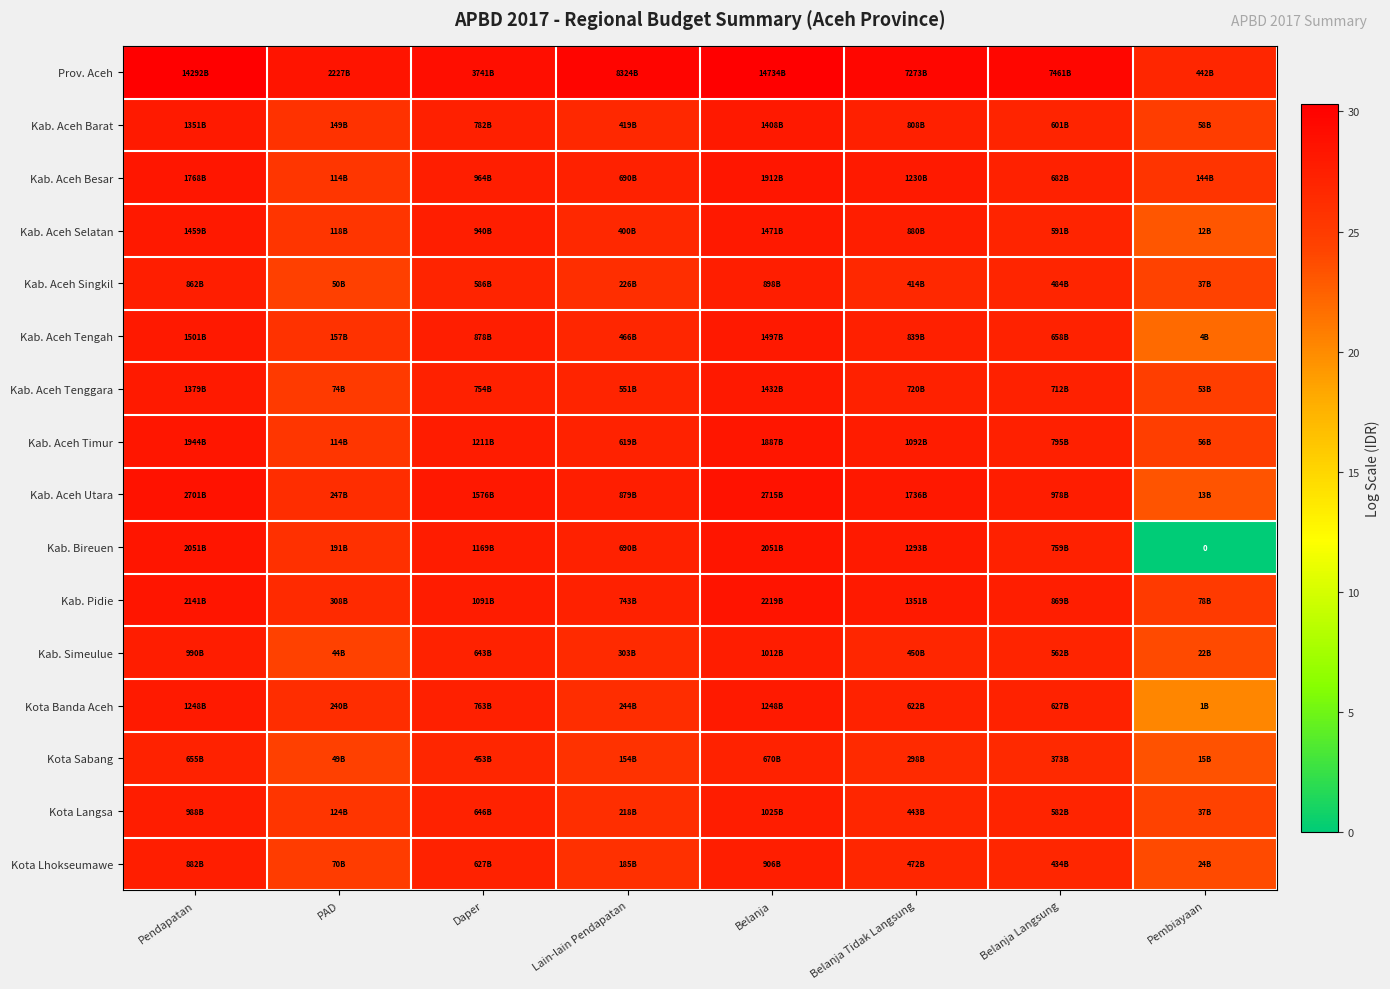

List the series in order of their peak value, lowest first.

Kota Sabang, Kab. Aceh Singkil, Kota Lhokseumawe, Kab. Simeulue, Kota Langsa, Kota Banda Aceh, Kab. Aceh Barat, Kab. Aceh Tenggara, Kab. Aceh Selatan, Kab. Aceh Tengah, Kab. Aceh Besar, Kab. Aceh Timur, Kab. Bireuen, Kab. Pidie, Kab. Aceh Utara, Prov. Aceh